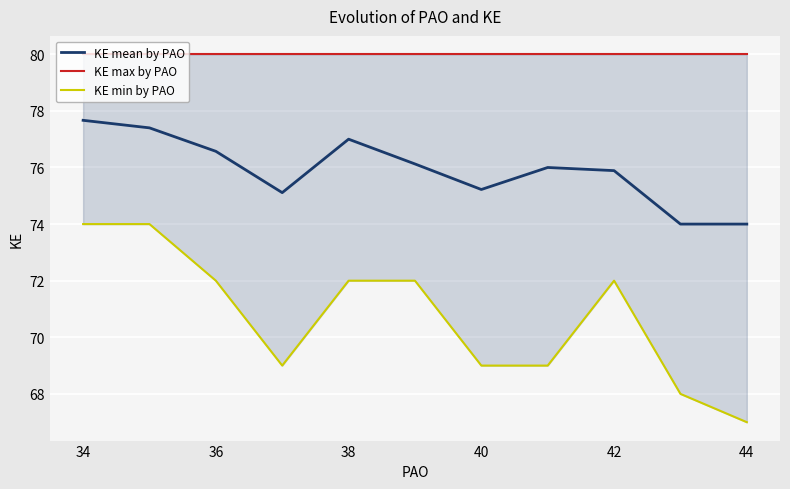

True or false: KE mean by PAO has a value of 106.7 at 44.

False